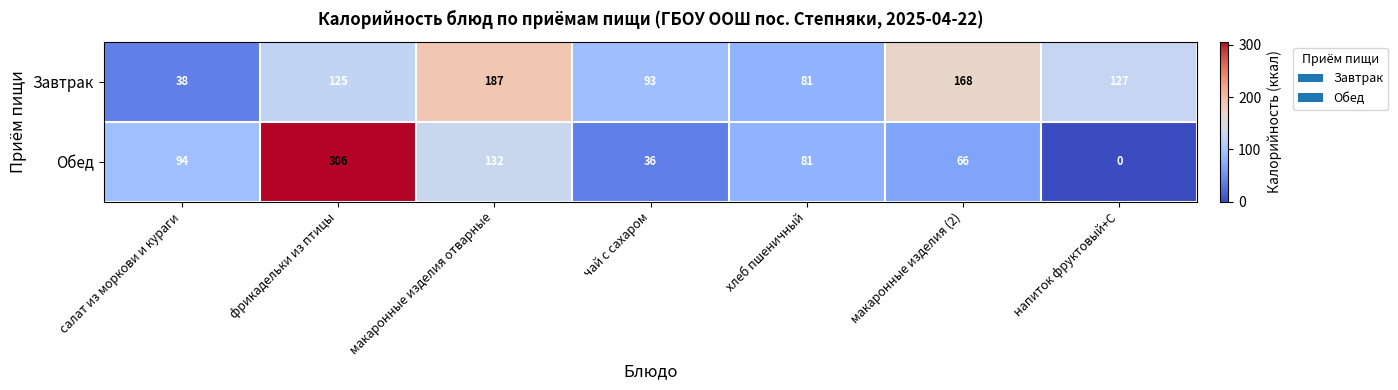

What is the total value across all series at макаронные изделия отварные?

319